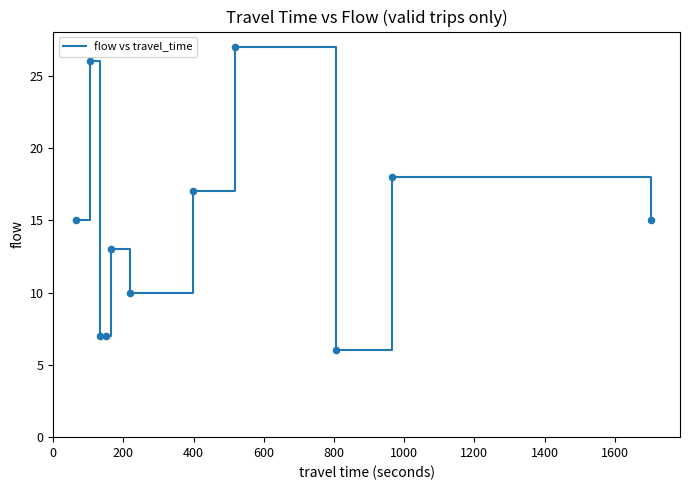

What is the minimum value shown in the chart?

6